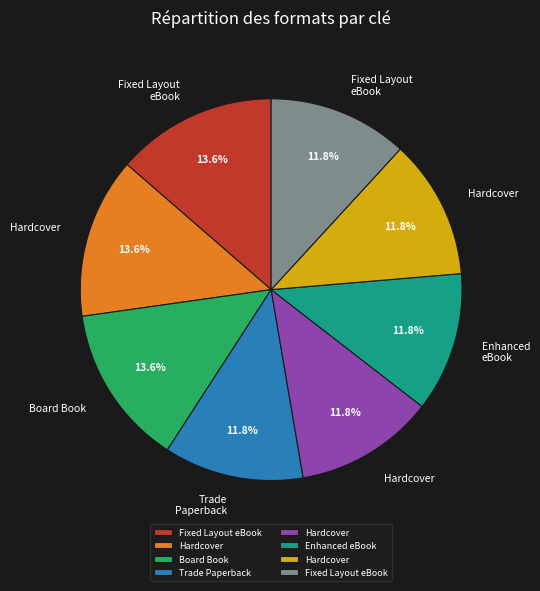

Is there any slice that represents more than half of the pie?

No